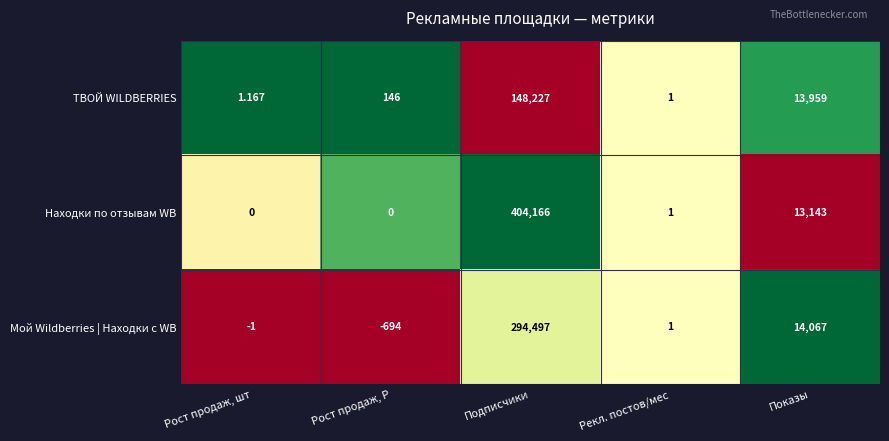

At Рост продаж, Р, list the series in order from largest to smallest.

ТВОЙ WILDBERRIES, Находки по отзывам WB, Мой Wildberries | Находки с WB